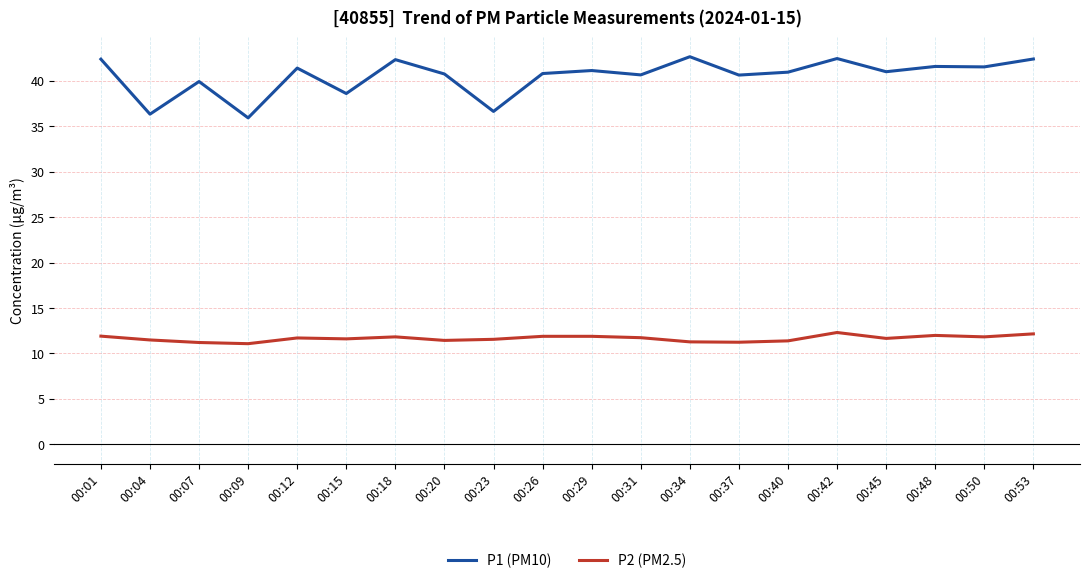

What is the minimum value shown in the chart?

11.1